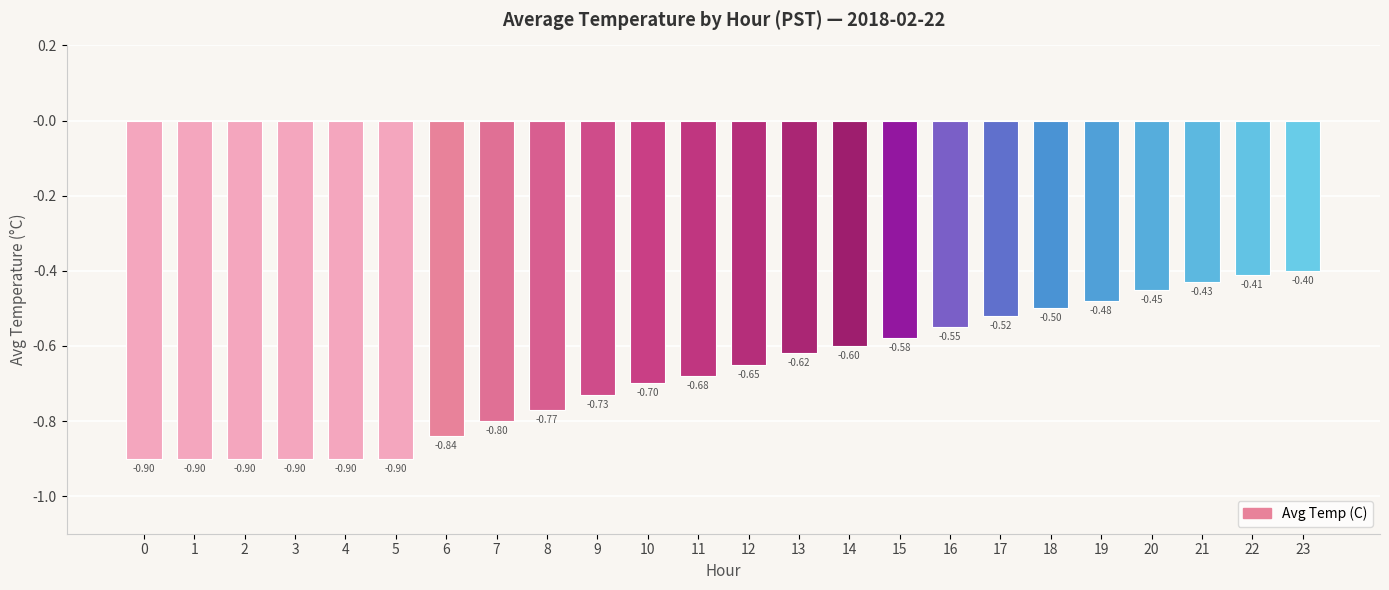

What is the change in value from 5 to 14?

+0.3